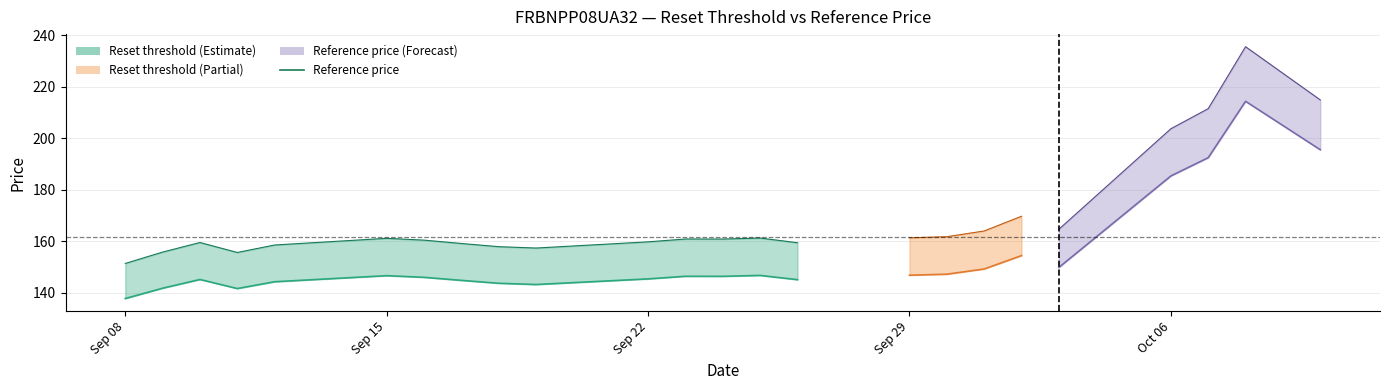

True or false: the data shows 40.9 at Sep 22.

False